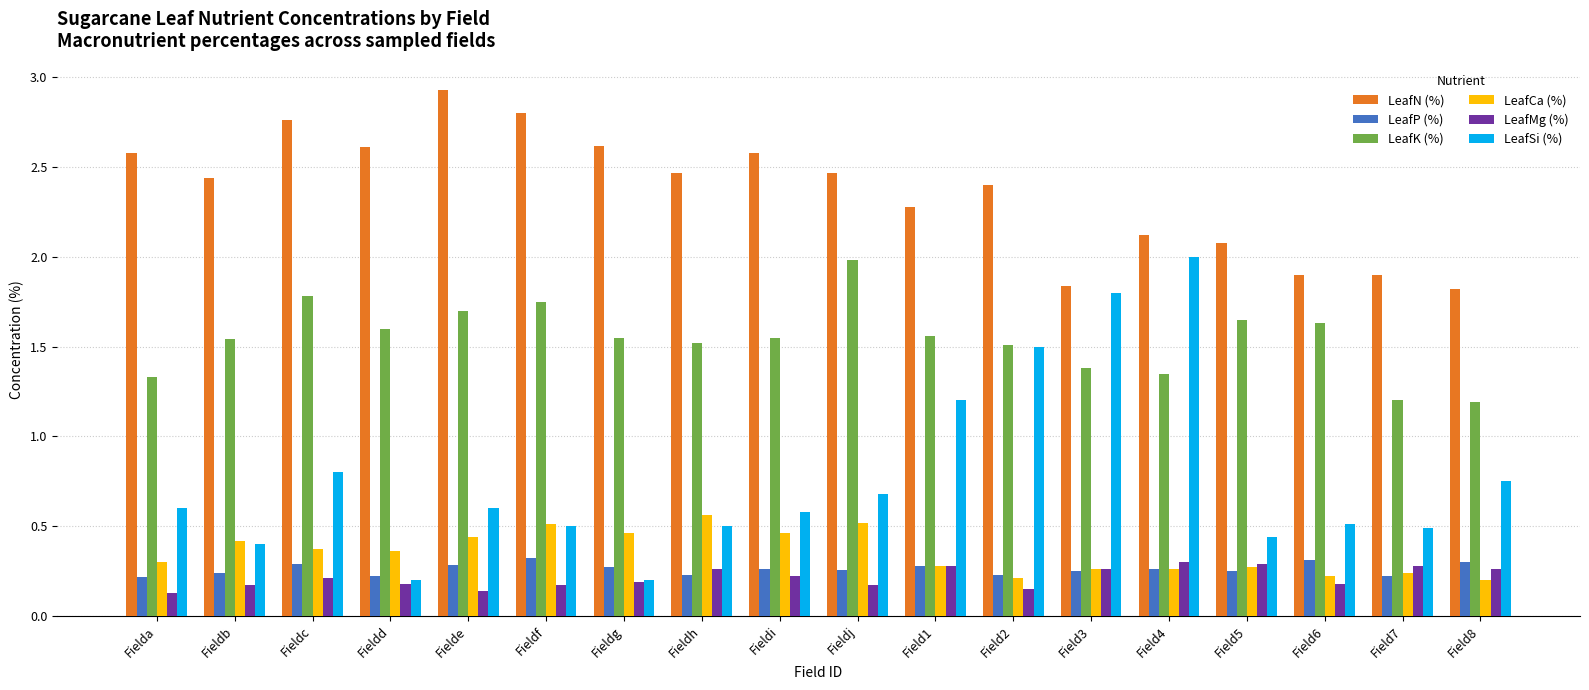

Count the number of categories in the chart.

18